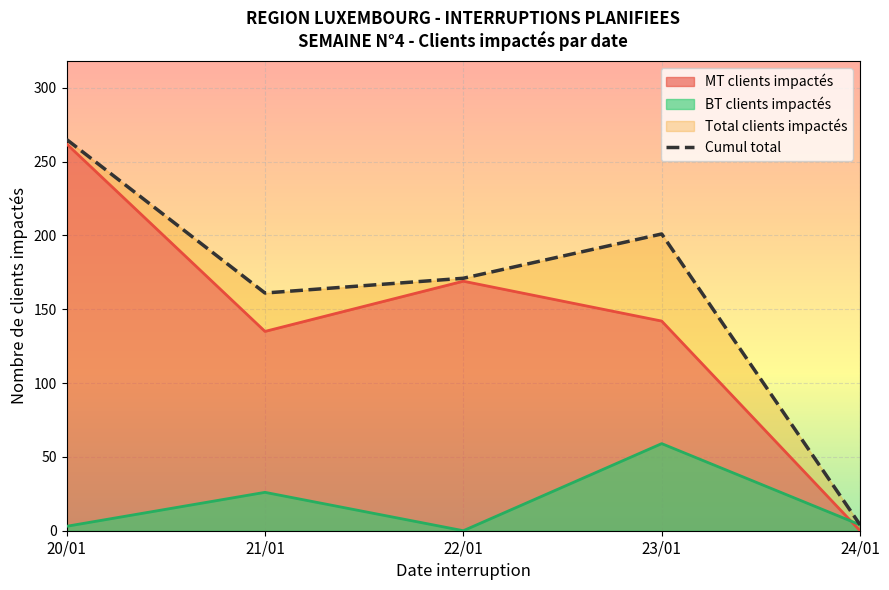

True or false: there are more than 1 points higher than both neighbors.

False